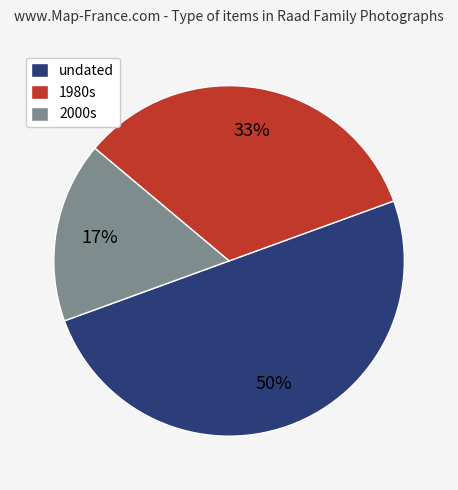

Does 1980s represent more than half of the total?

No